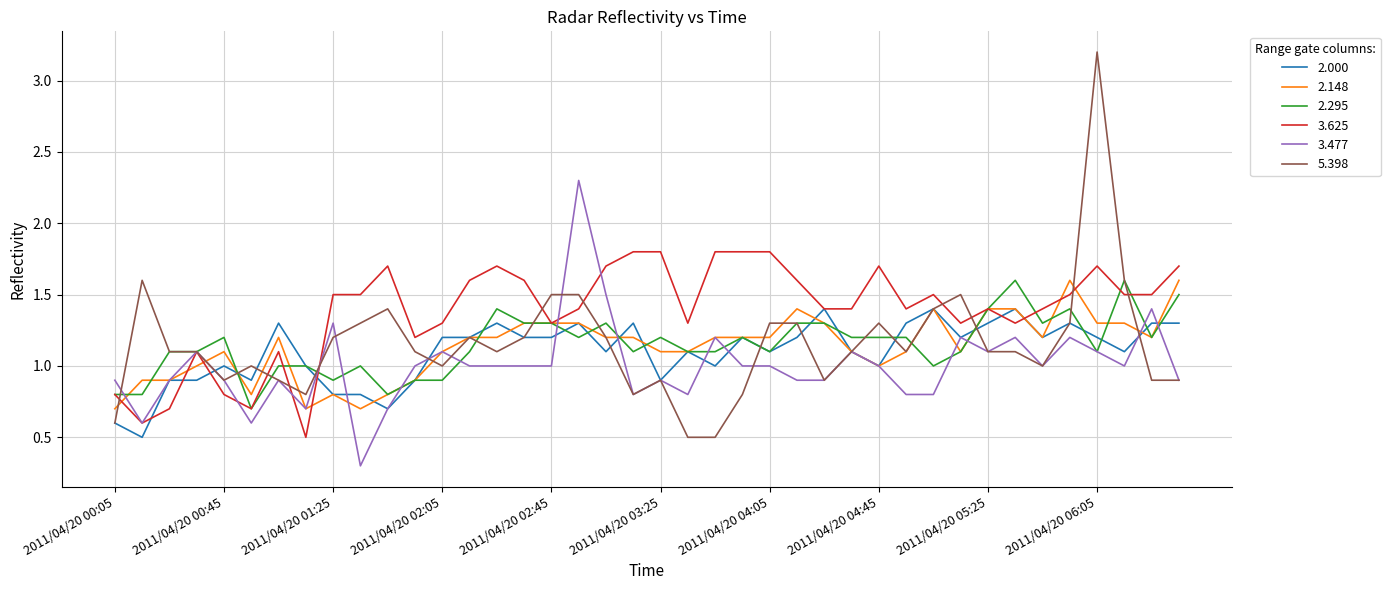

True or false: 2.295 and 2.000 intersect in this chart.

True